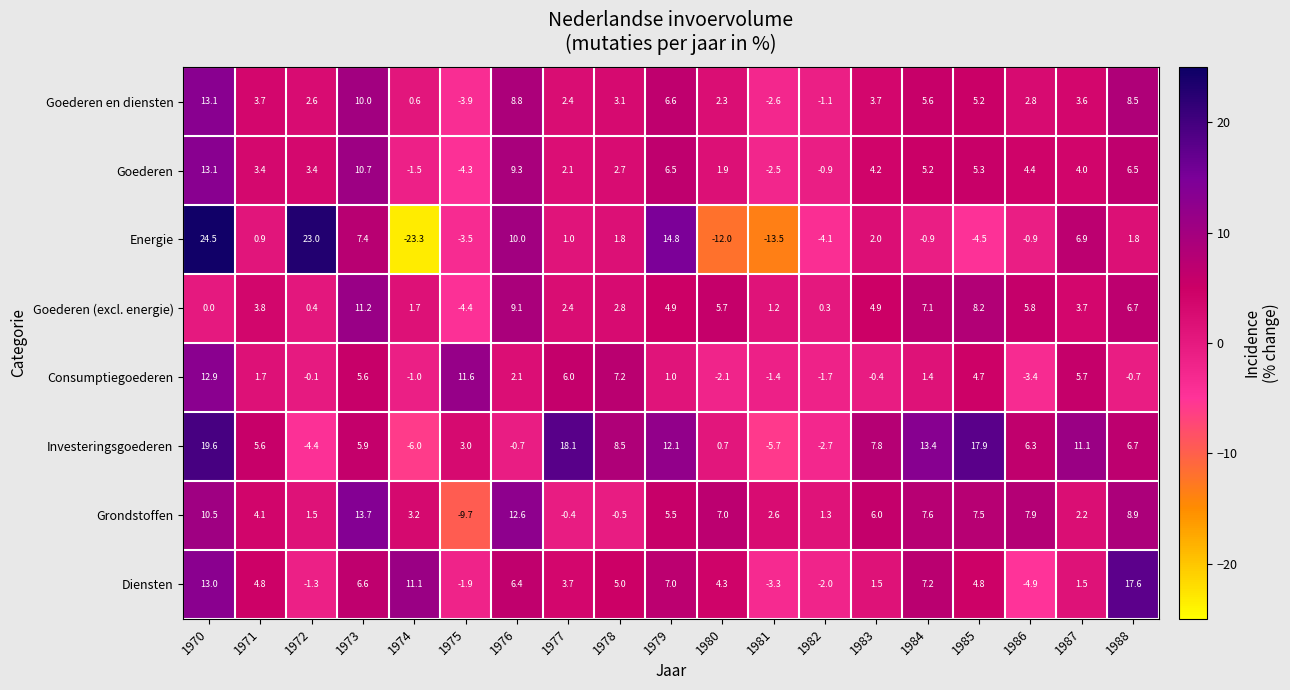

Which series has the widest spread of values?

Energie